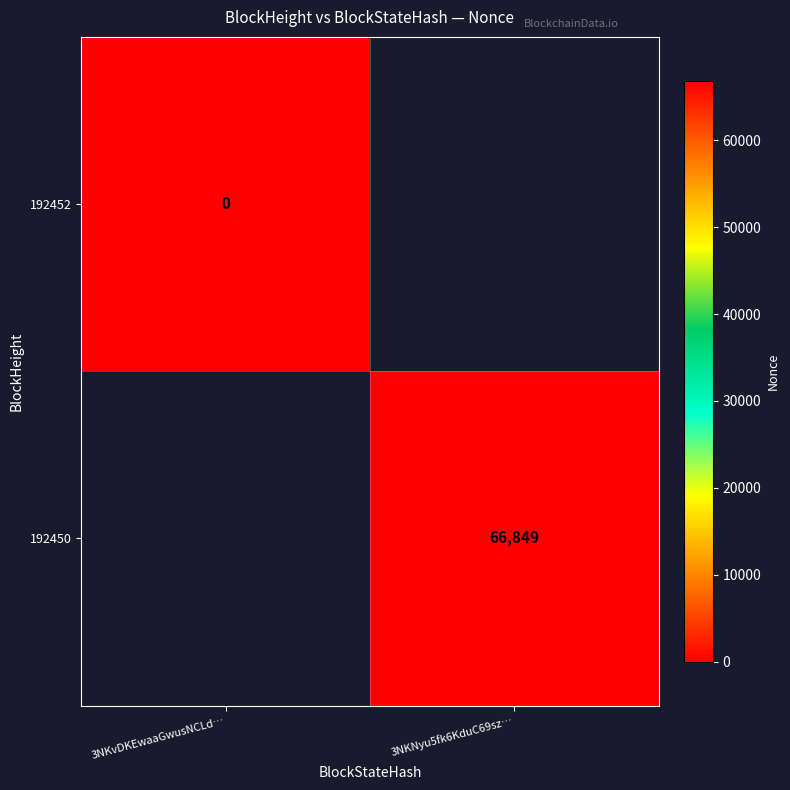

The value of 192450 at 3NKNyu5fk6KduC69sz… is 115225. True or false?

False